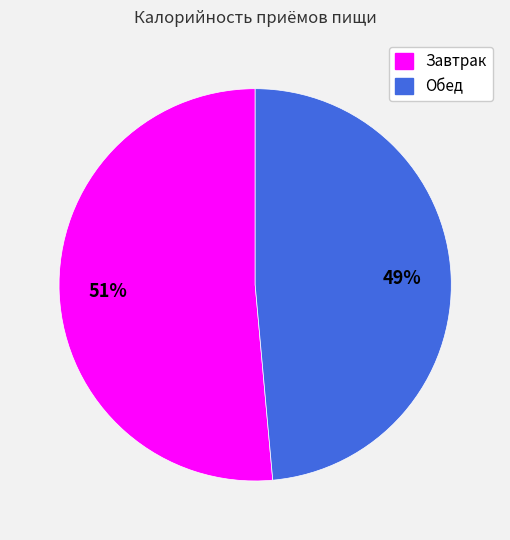

Is the sum of Завтрак and Обед greater than half?

Yes